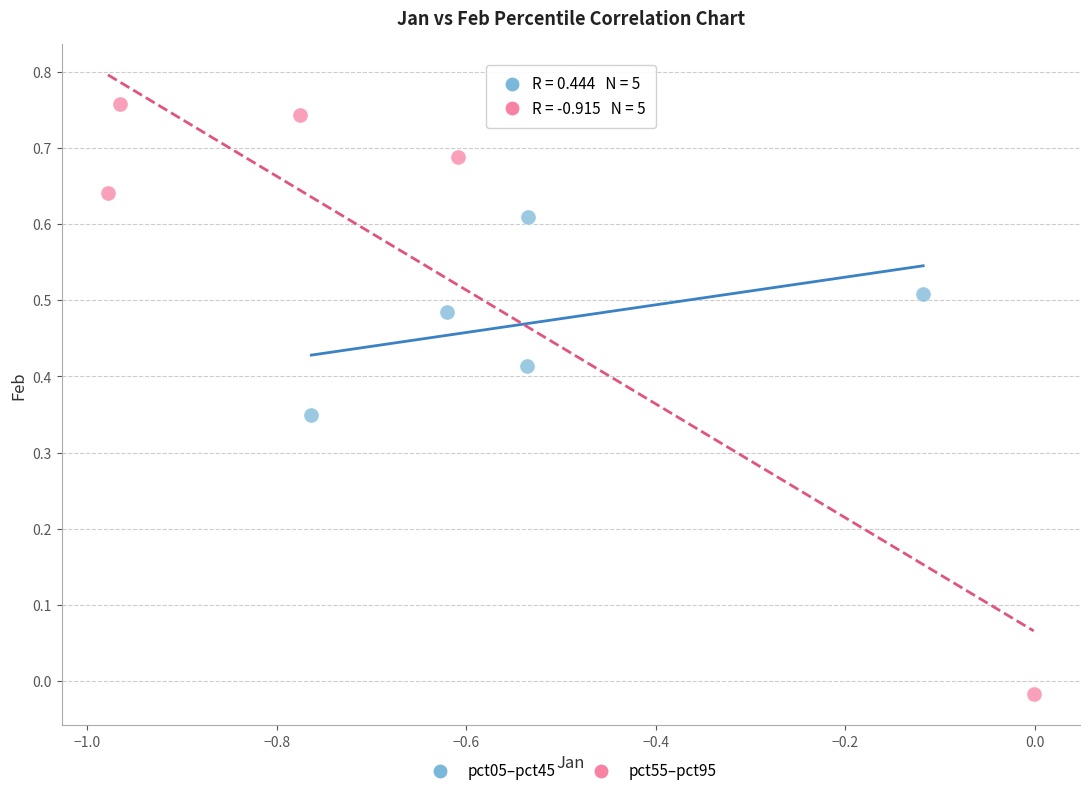

Which series has the largest Y range (max minus min)?

pct55–pct95